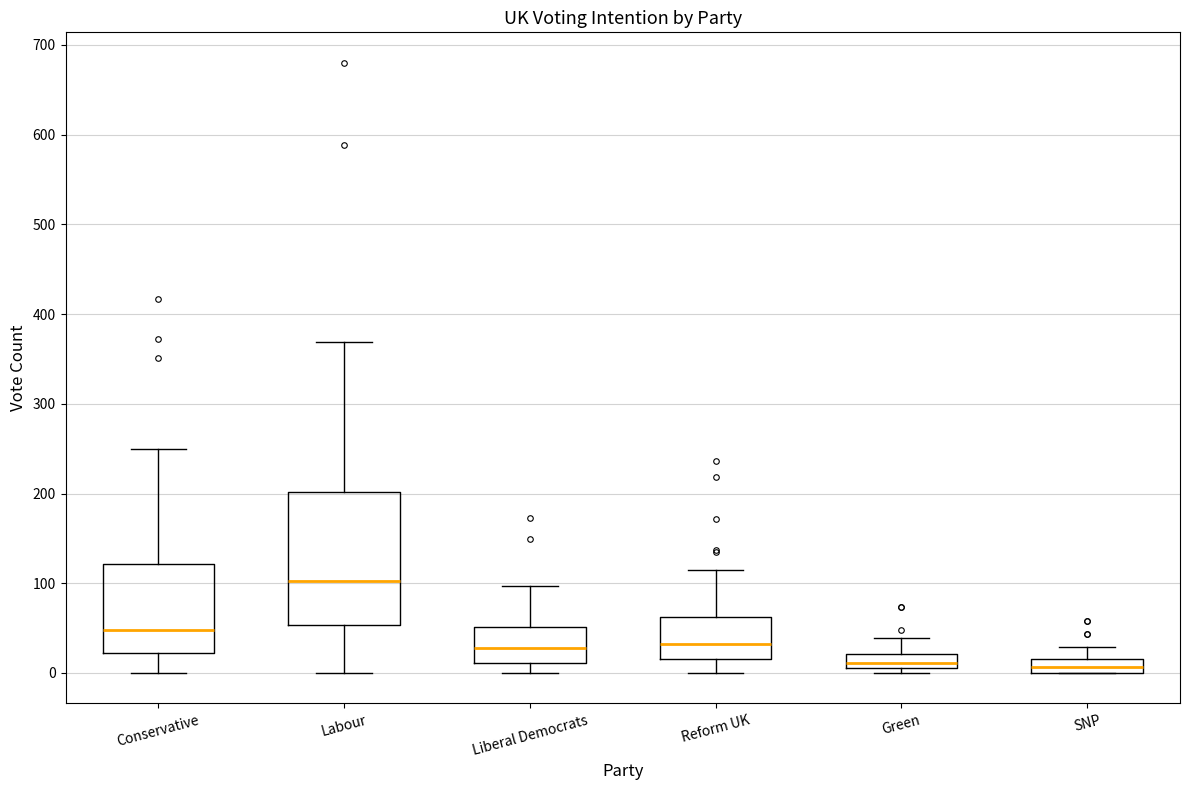

Reading left to right, transcribe this box plot: for each box, give where its median line is, the range the box spans, and where its two whiskers end, as read against the y-axis. The values are not printed on the chart, so give them approximately, as read against the axis.

Conservative: median 50, box 20 to 120, whiskers 0 to 250
Labour: median 100, box 50 to 200, whiskers 0 to 370
Liberal Democrats: median 30, box 10 to 50, whiskers 0 to 100
Reform UK: median 30, box 20 to 60, whiskers 0 to 120
Green: median 10 (just above the box's lower edge), box 10 to 20, whiskers 0 to 40
SNP: median 10, box 0 to 20, whiskers 0 to 30